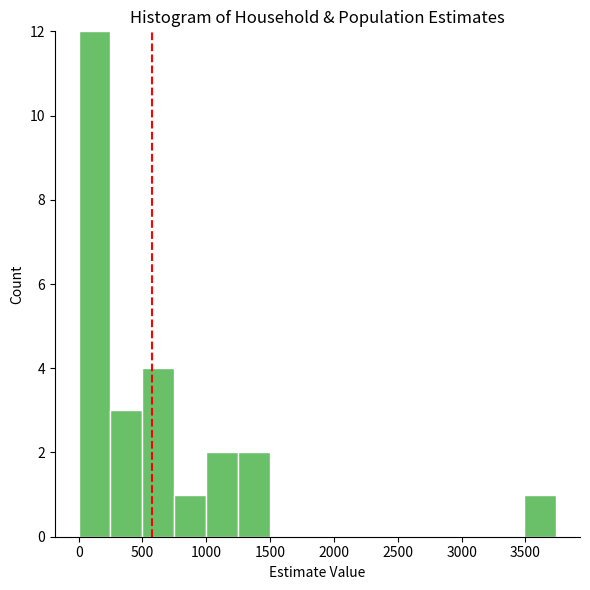

Reading left to right, transcribe this chart: for each bar, give the range it covers on the x-axis and its height. Neither the bar edges nor the heights are printed on the chart, so give them approximately, as read against the axes.

0 to 250: 12
250 to 500: 3
500 to 750: 4
750 to 1000: 1
1000 to 1250: 2
1250 to 1500: 2
1500 to 1750: 0
1750 to 2000: 0
2000 to 2250: 0
2250 to 2500: 0
2500 to 2750: 0
2750 to 3000: 0
3000 to 3250: 0
3250 to 3500: 0
3500 to 3750: 1